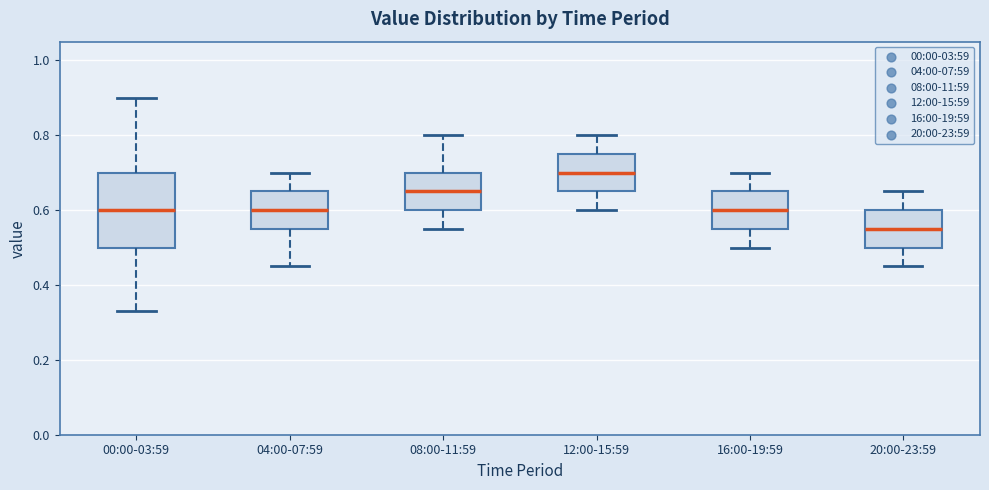

Which box is the tallest, from its lower edge to its upper edge?

00:00-03:59